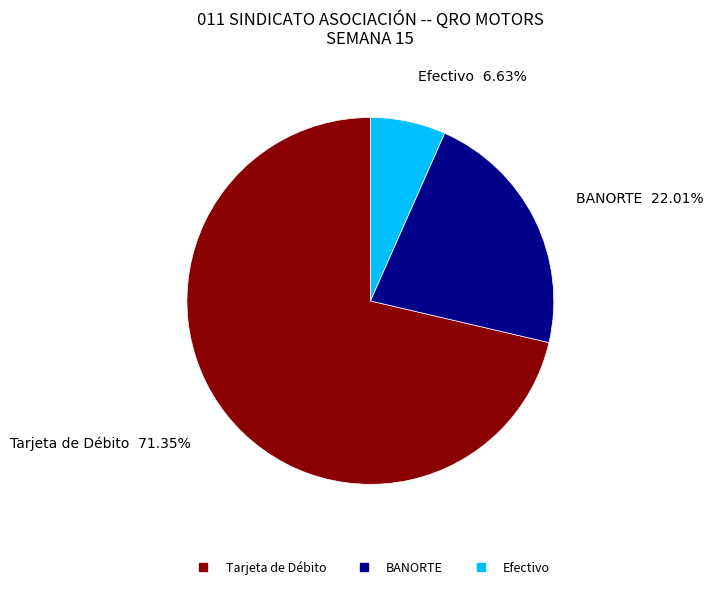

Approximately how many times larger is the value at Tarjeta de Débito compared to Efectivo?

10.8